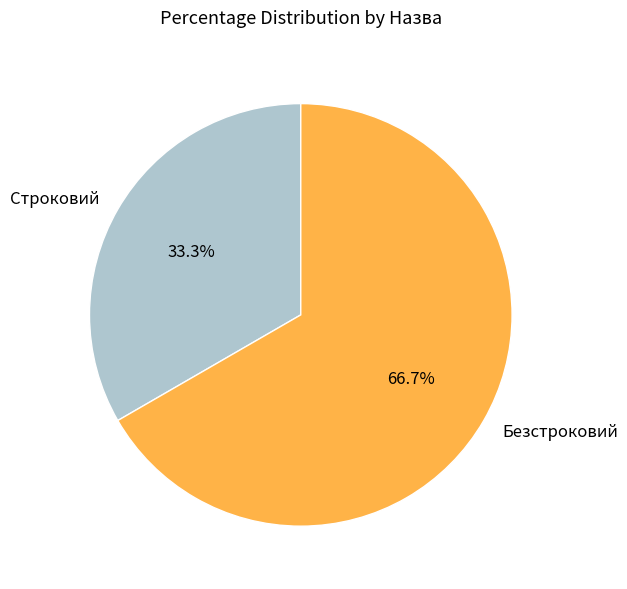

True or false: Безстроковий accounts for 67% of the total.

True